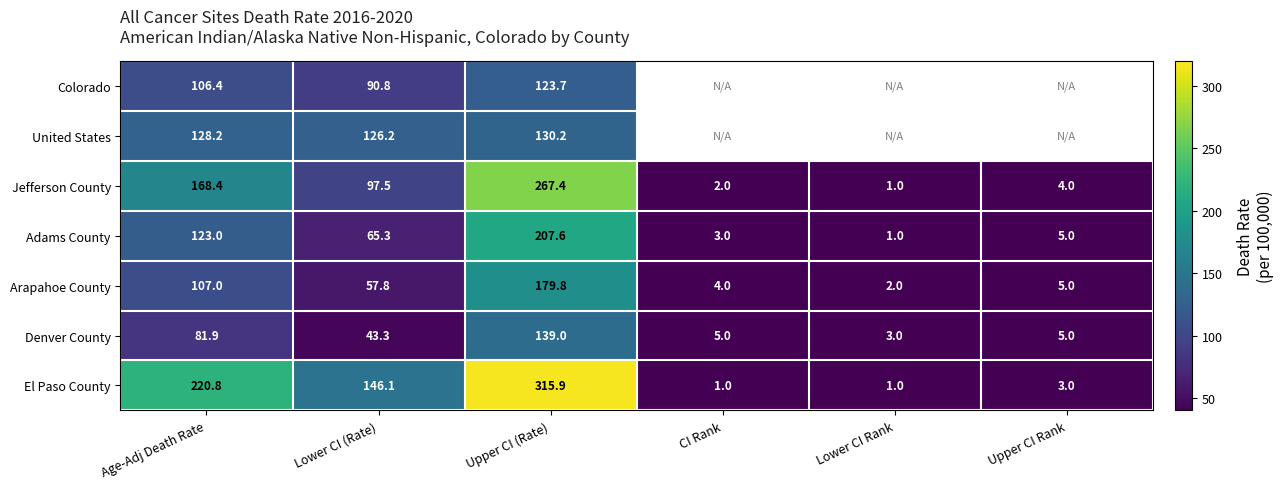

The value of Arapahoe County at Upper CI (Rate) is 244.2. True or false?

False